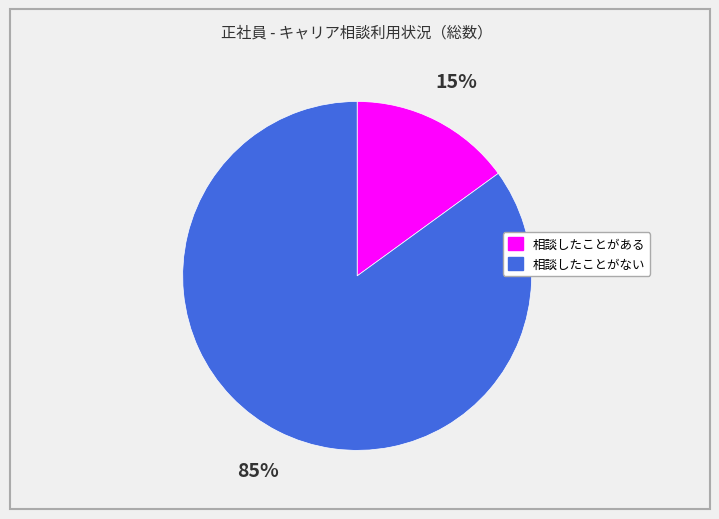

Approximately how many times larger is the value at 相談したことがある compared to 相談したことがない?

0.2